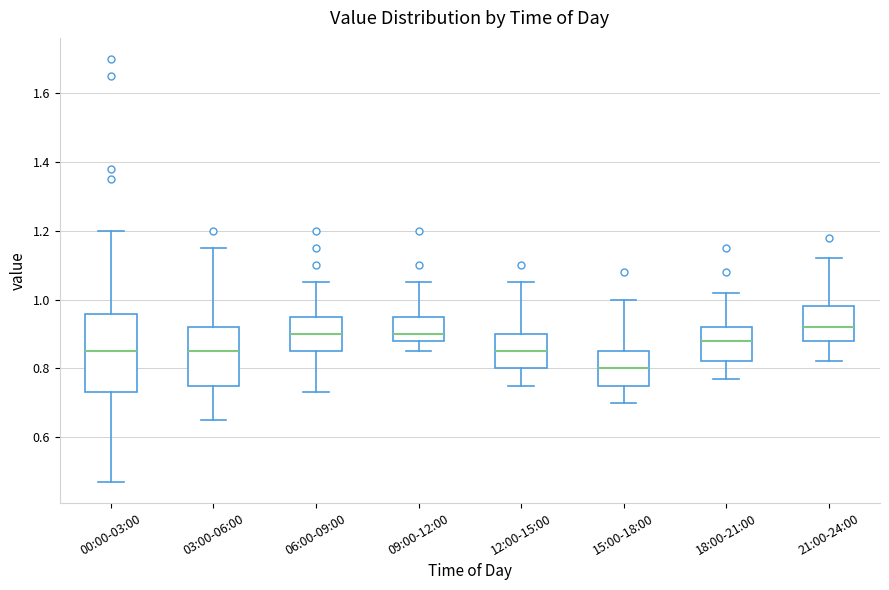

Which box has the highest median line?

21:00-24:00